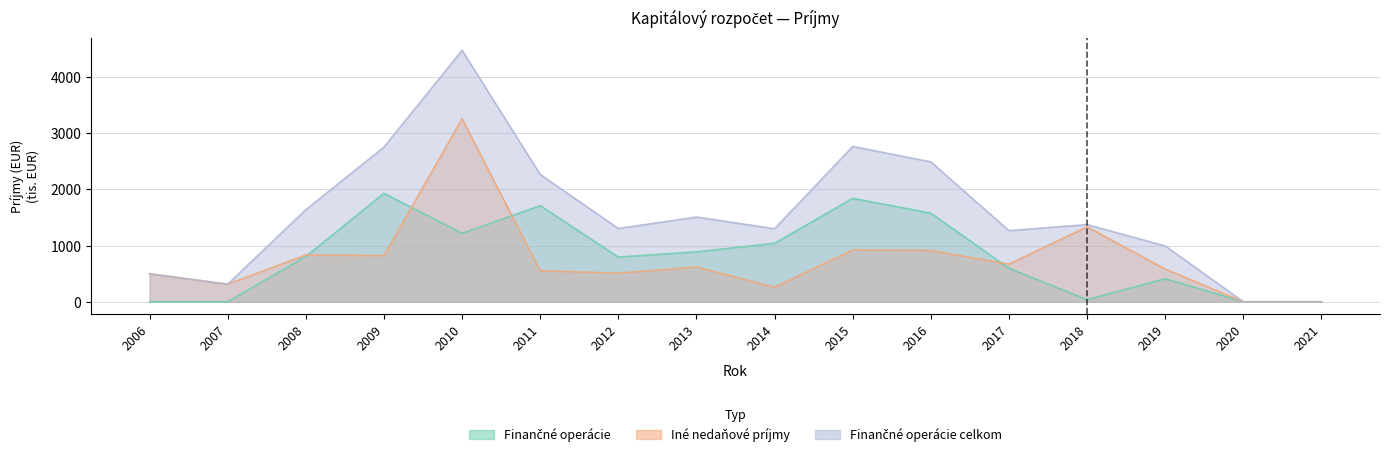

In Finančné operácie, how many points are lower than both neighbors (excluding endpoints)?

3